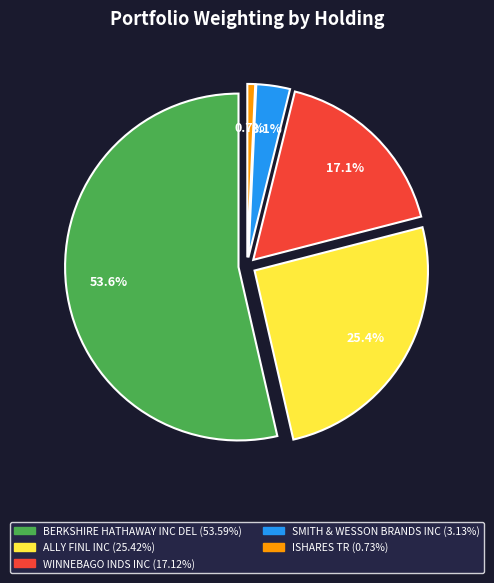

To the nearest percent, what portion does ISHARES TR represent?

1%